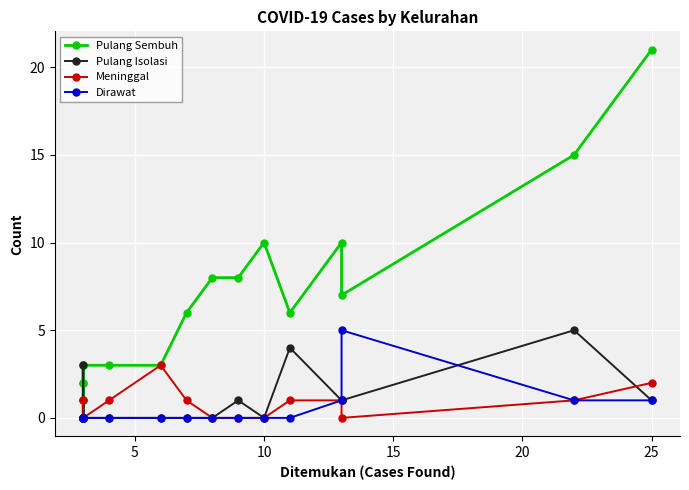

What are all the series names shown in the legend?

Pulang Sembuh, Pulang Isolasi, Meninggal, Dirawat